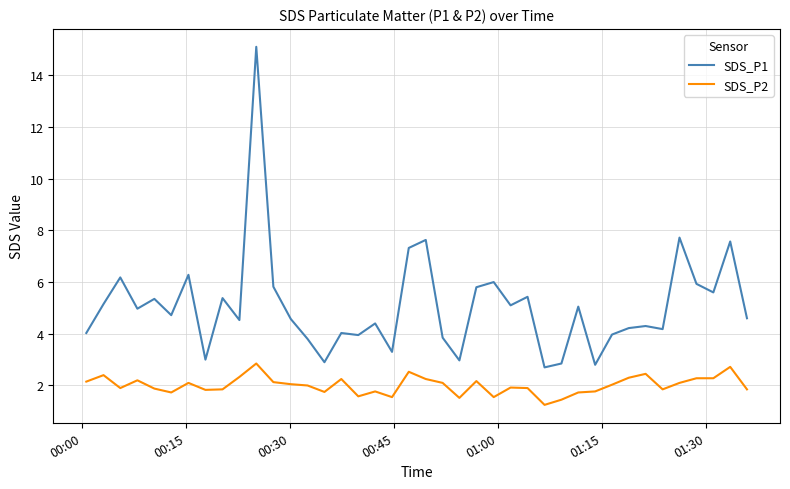

Which series has the largest total across all categories?

SDS_P1